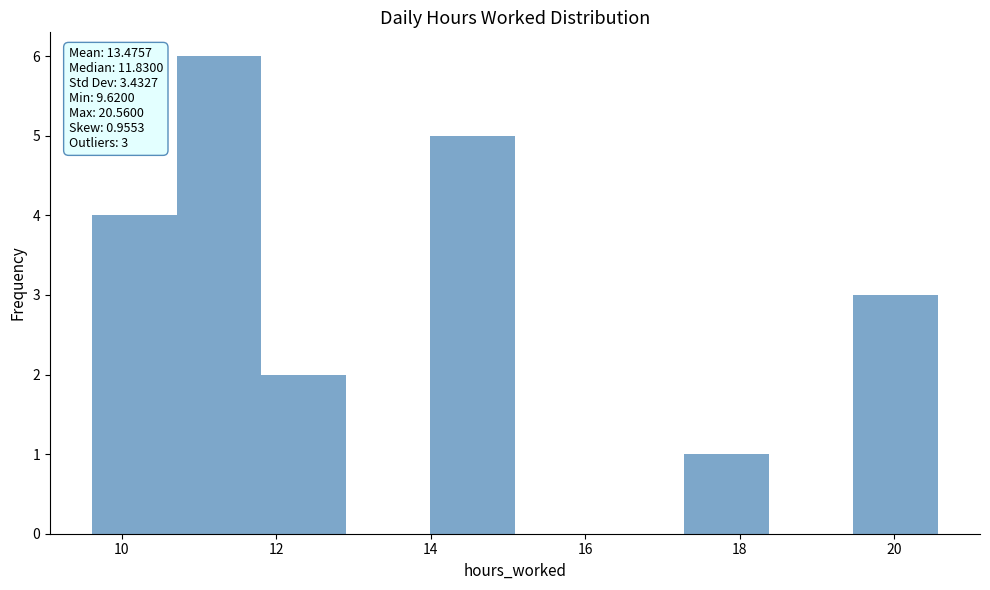

Over which range of the x-axis is the bar tallest?

10.8 to 11.8